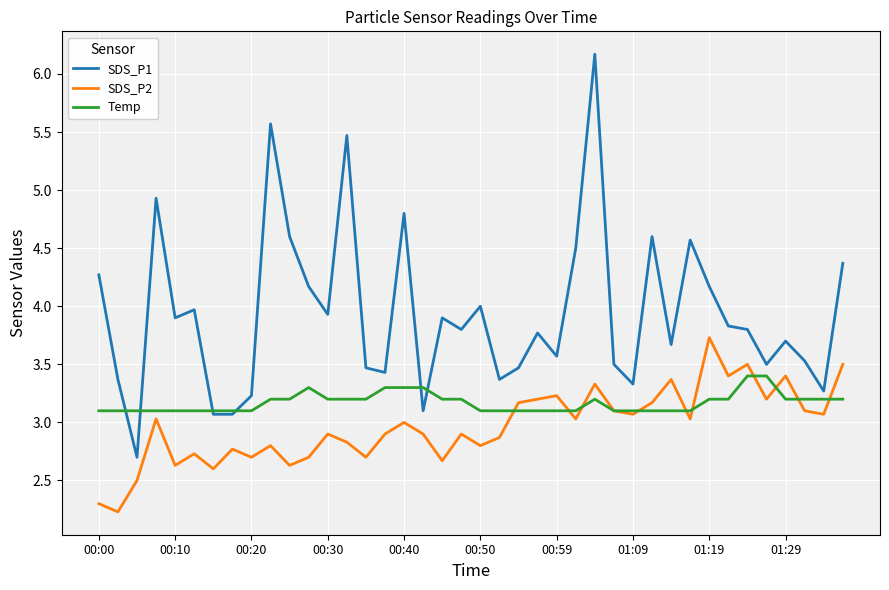

What are all the series names shown in the legend?

SDS_P1, SDS_P2, Temp